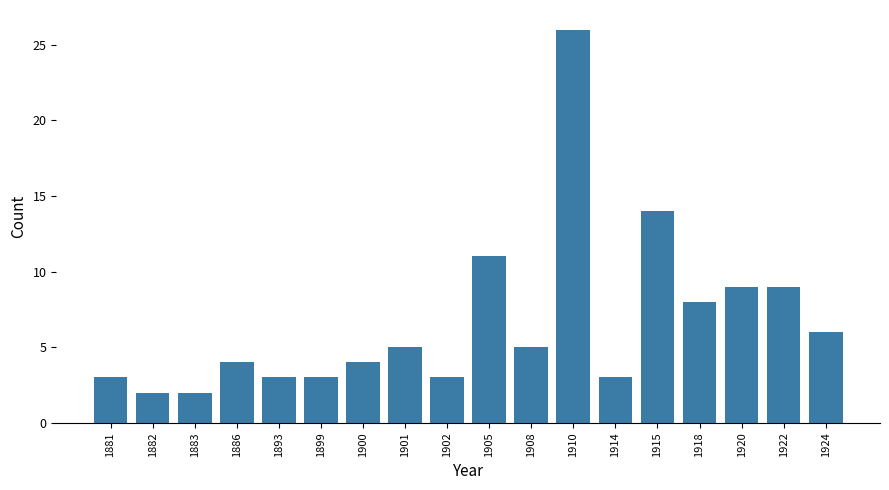

How many categories are shown in the chart?

18